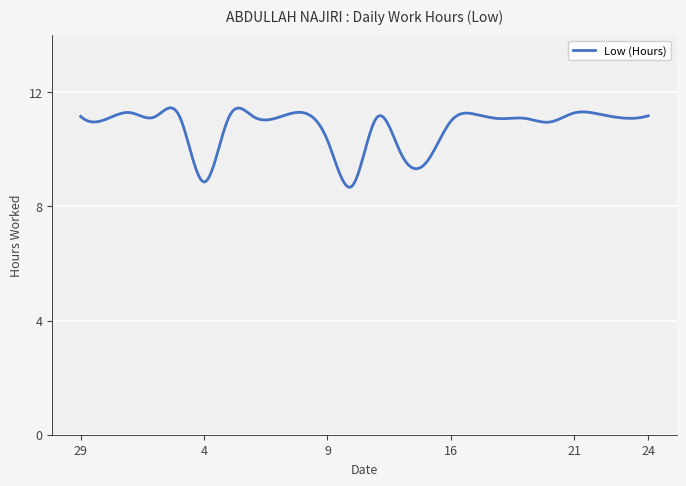

What is the maximum value shown in the chart?

11.4